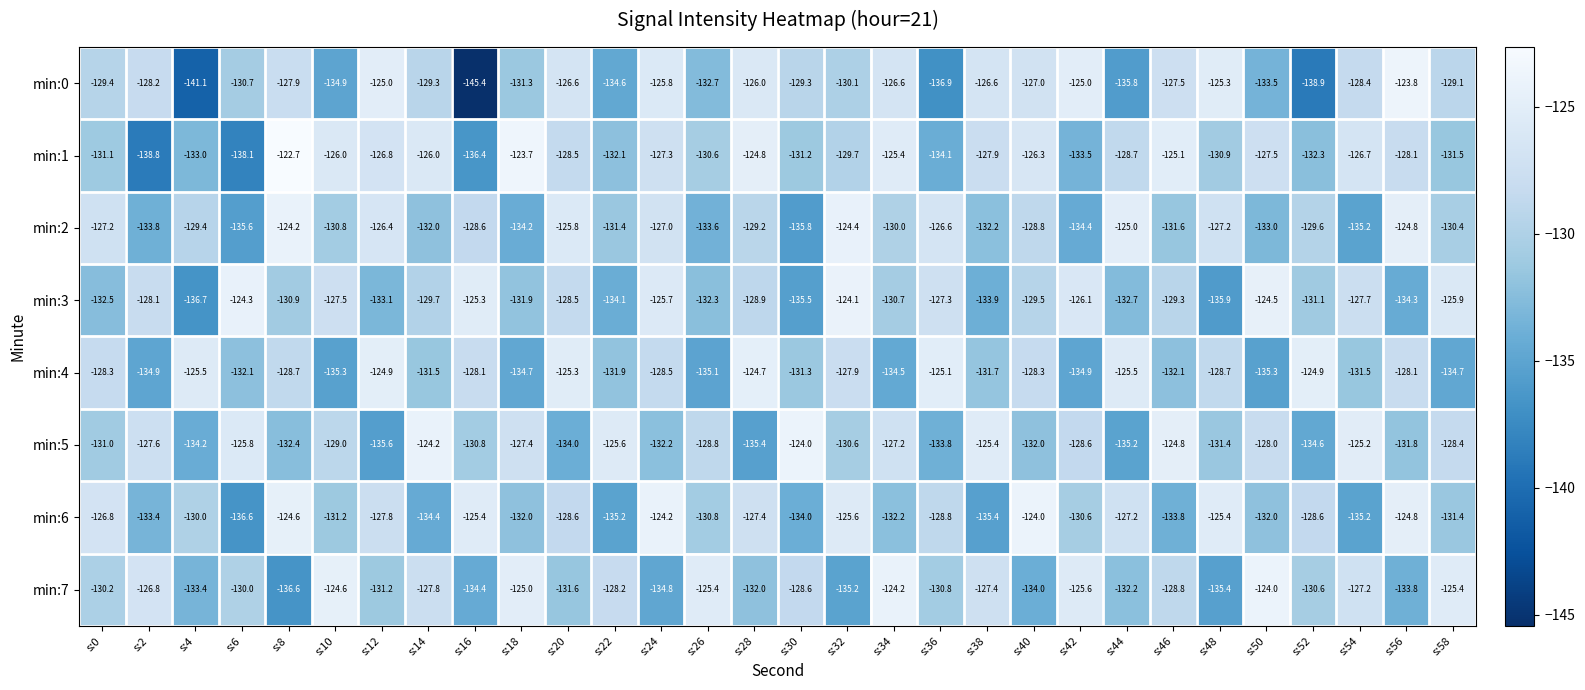

What value does the min:7 series have at s:48?

-135.4